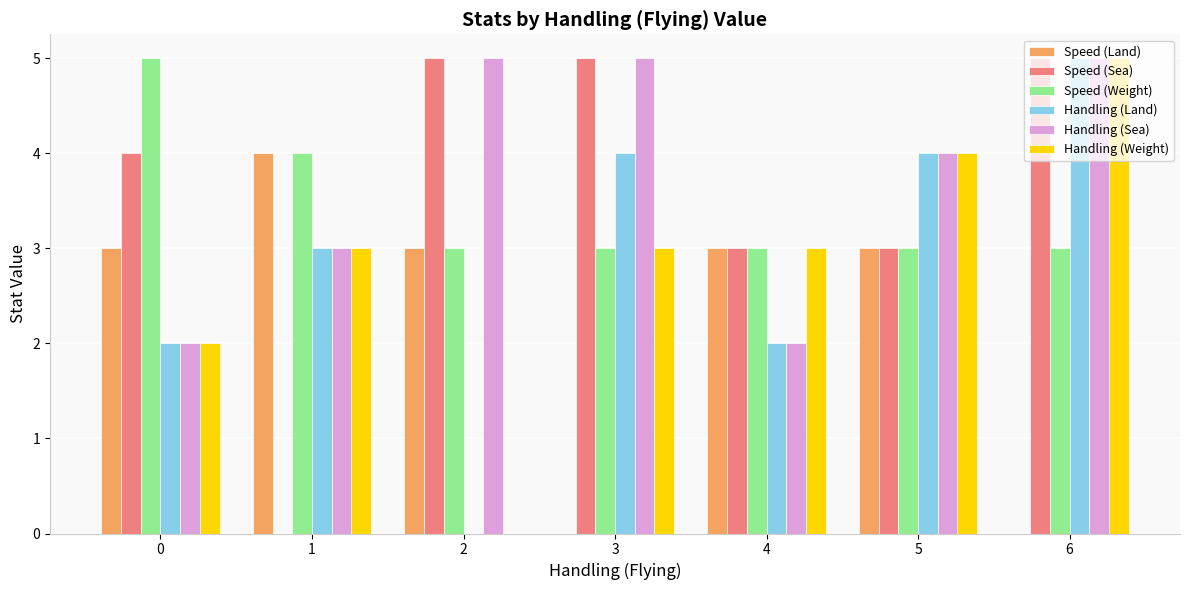

Count the Speed (Weight) values in the range 3 to 4.

6